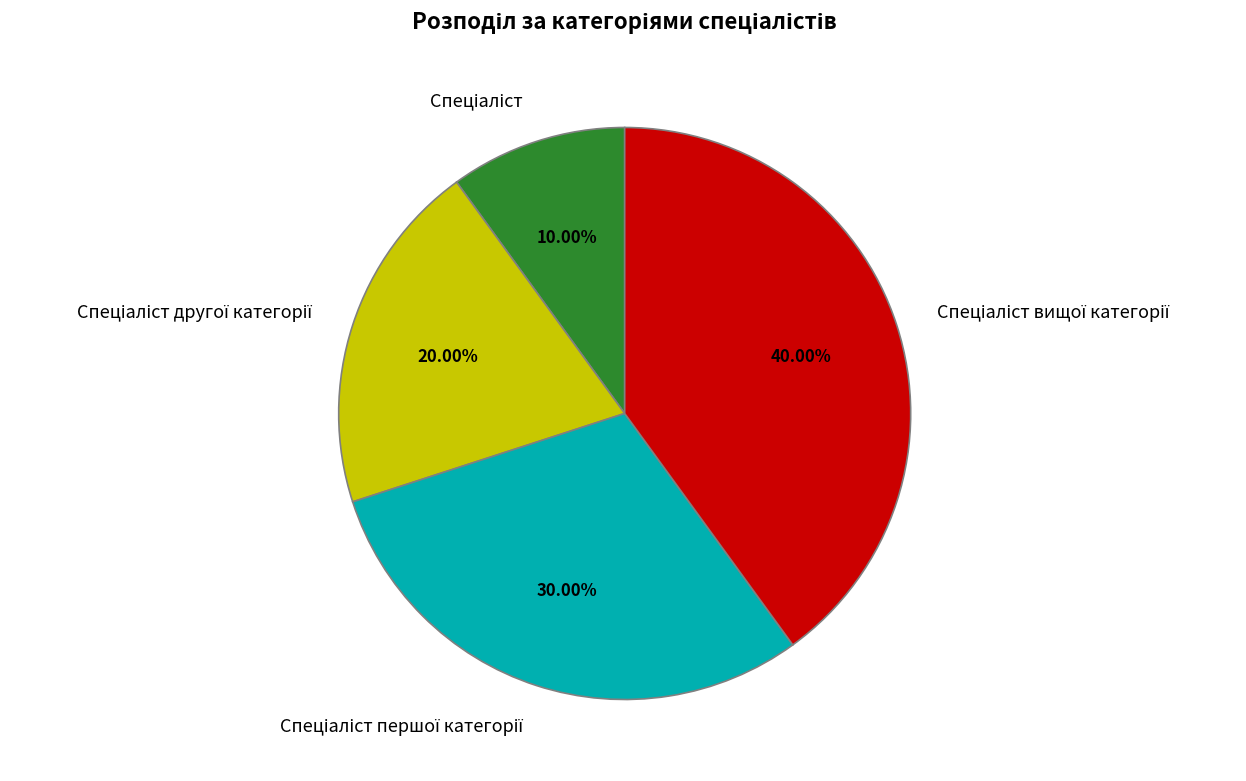

Is there any slice that represents more than half of the pie?

No